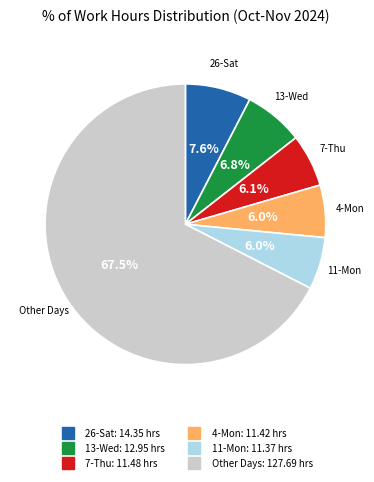

Is there any slice that represents more than half of the pie?

Yes